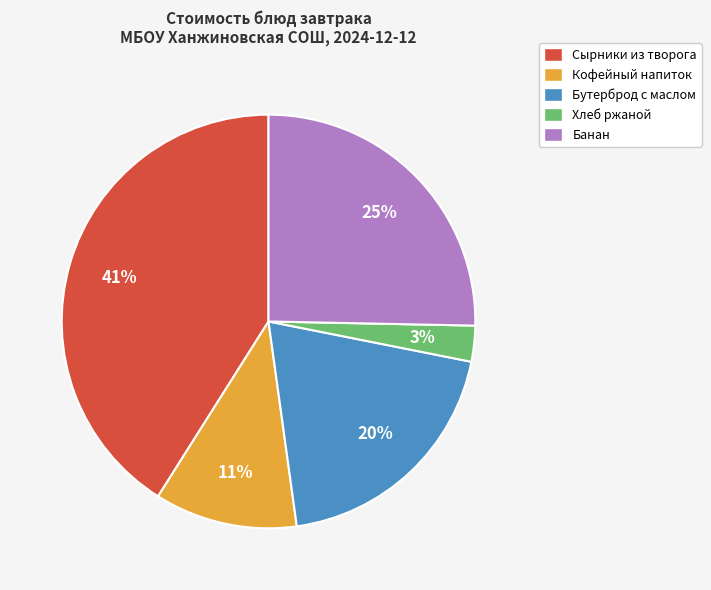

Combined, do Бутерброд с маслом and Хлеб ржаной account for over 50%?

No